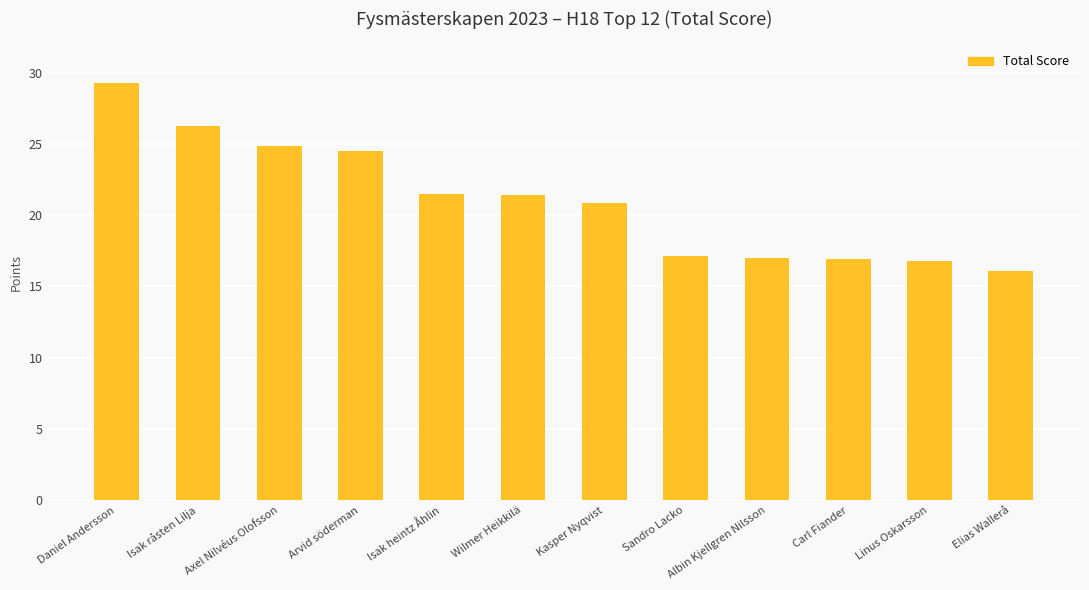

What is the difference between the values at Isak råsten Lilja and Linus Oskarsson?

9.5